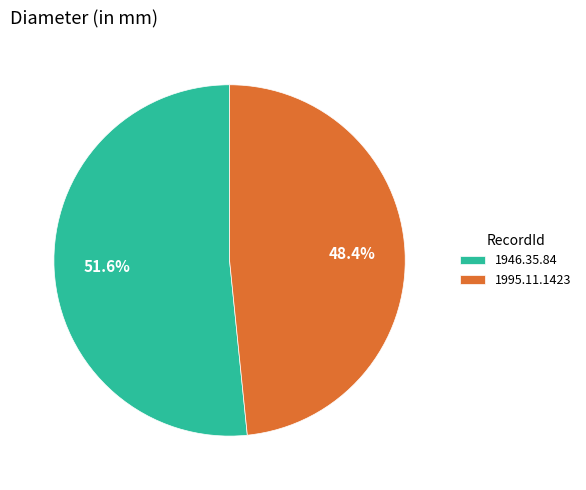

What is the majority slice?

1946.35.84